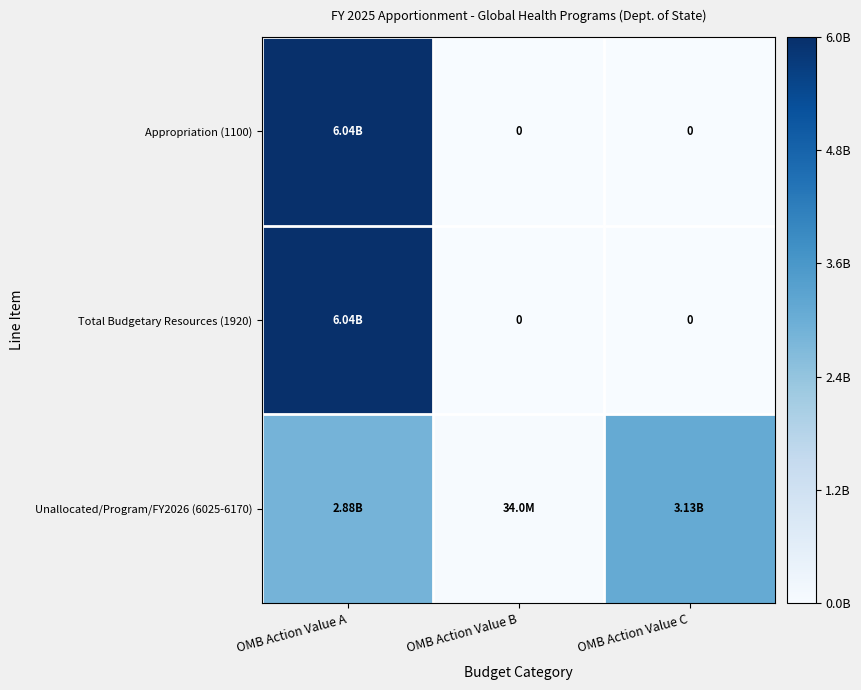

What is the difference between the maximum and second lowest values in the Appropriation (1100) series?

6045000000